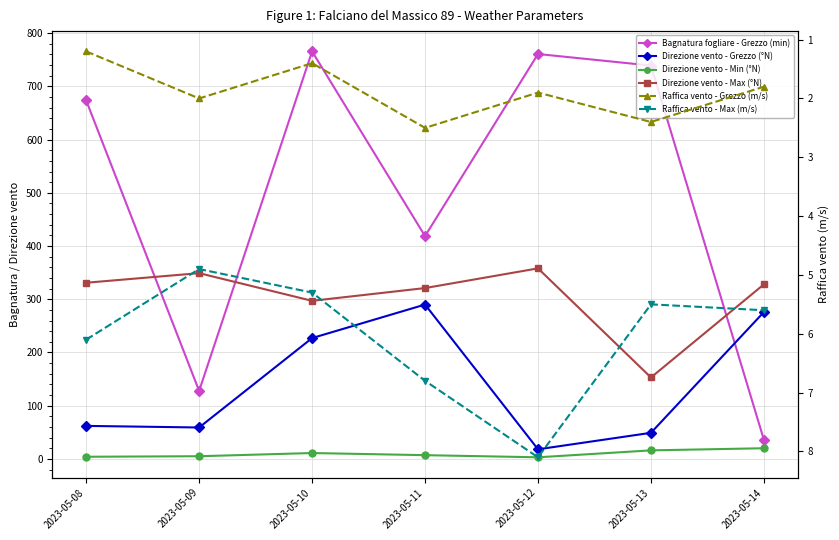

What is the difference between the highest and lowest values at 2023-05-14?

326.2